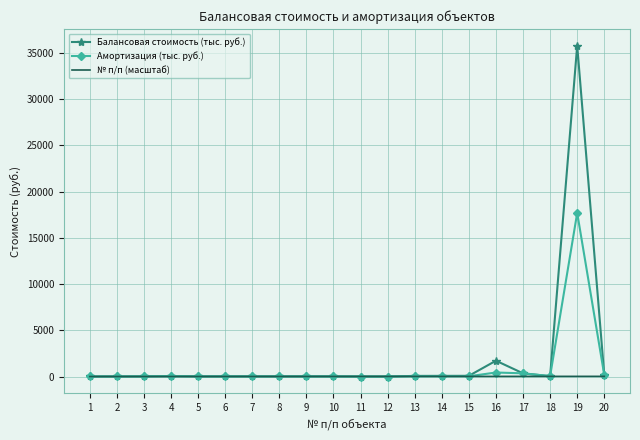

Which series has the largest range (max minus min)?

Балансовая стоимость (тыс. руб.)